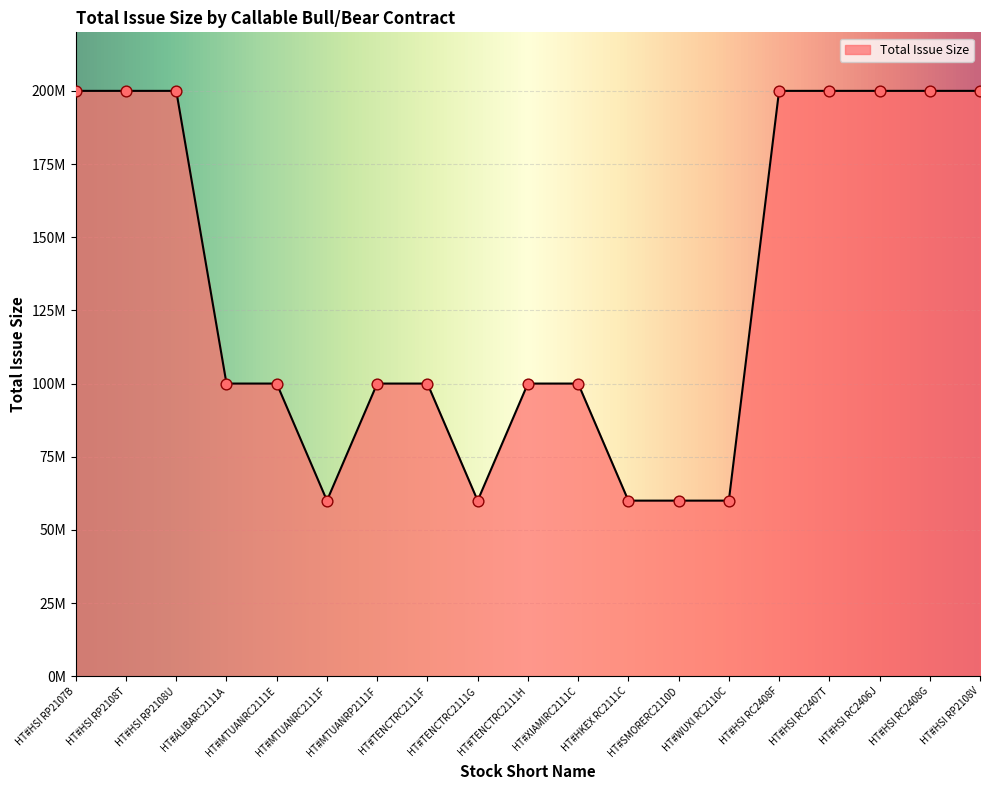

Which has a higher value, HT#TENCTRC2111G or HT#HSI RC2408G?

HT#HSI RC2408G